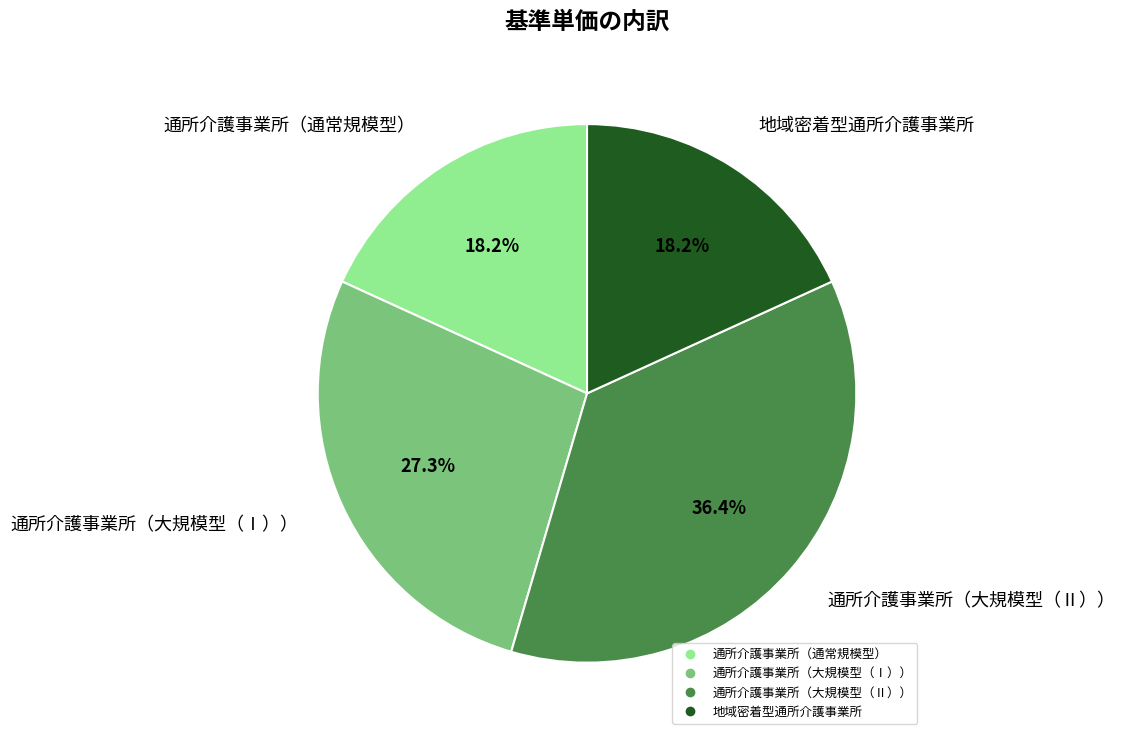

How many segments does this pie chart have?

4